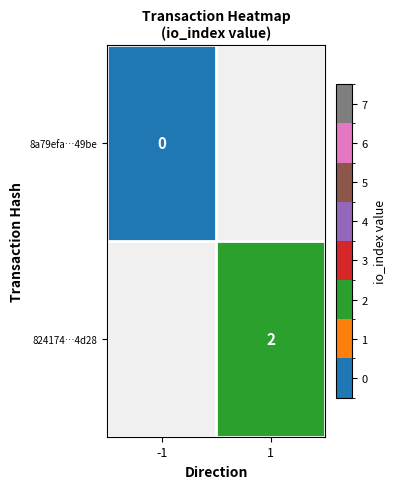

The 824174…4d28 series shows 3 at 1. True or false?

False